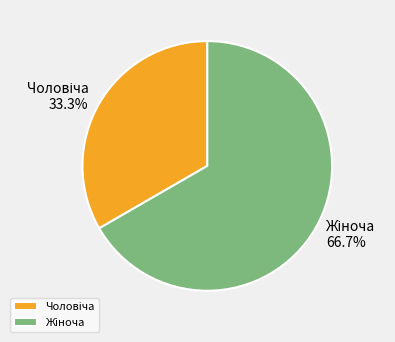

Is there any slice that represents more than half of the pie?

Yes